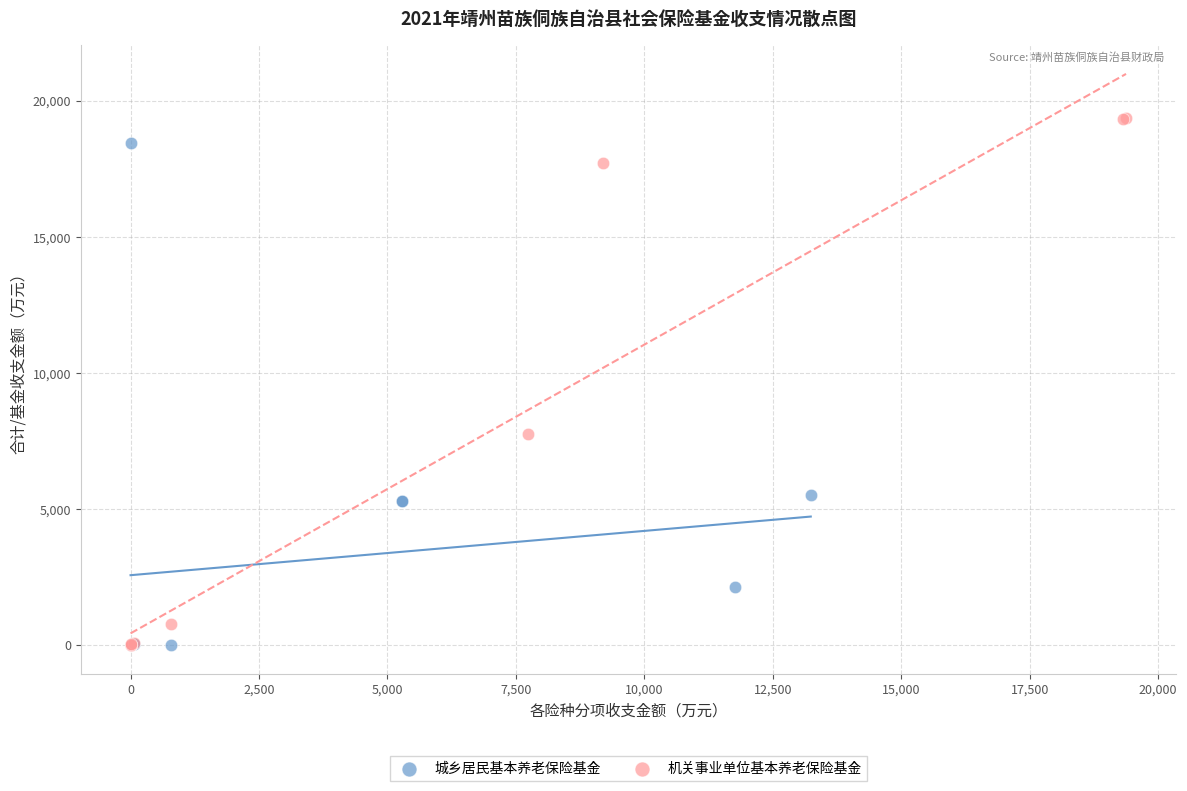

Which series reaches the maximum Y coordinate?

机关事业单位基本养老保险基金